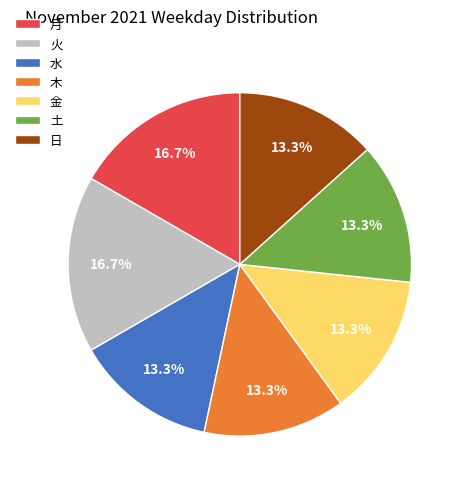

Is it true that 土 is 1% of the pie?

False